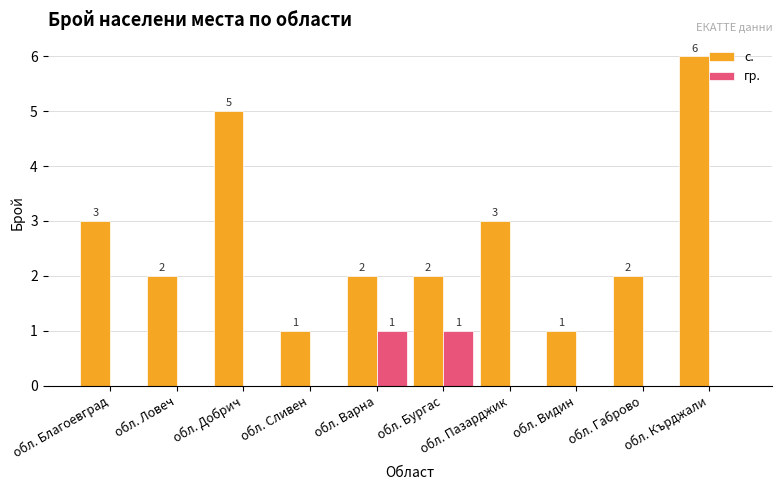

The с. series shows 6 at обл. Кърджали. True or false?

True